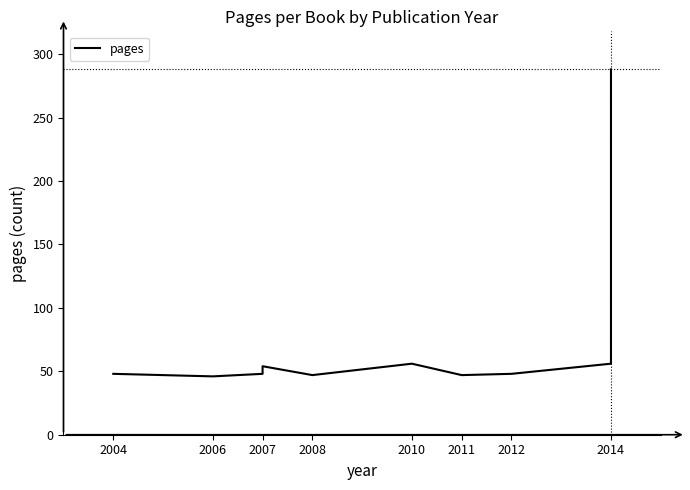

The value at 2014 is 288. True or false?

True